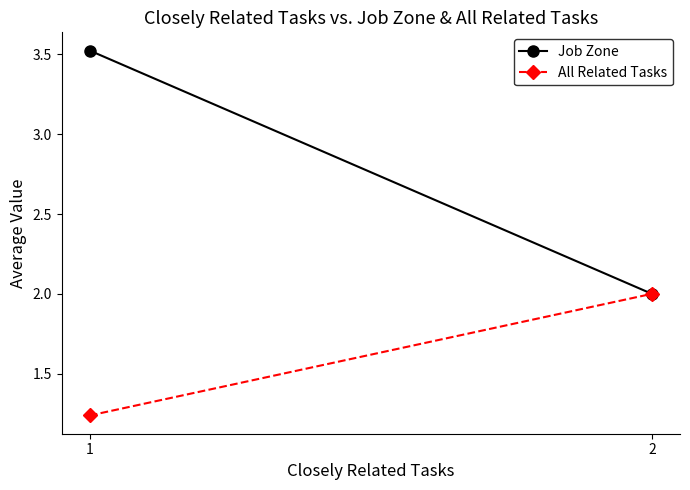

Reading right to left, transcribe all the data shown in this chart.

Job Zone: 2=2.0	1=3.5
All Related Tasks: 2=2.0	1=1.2